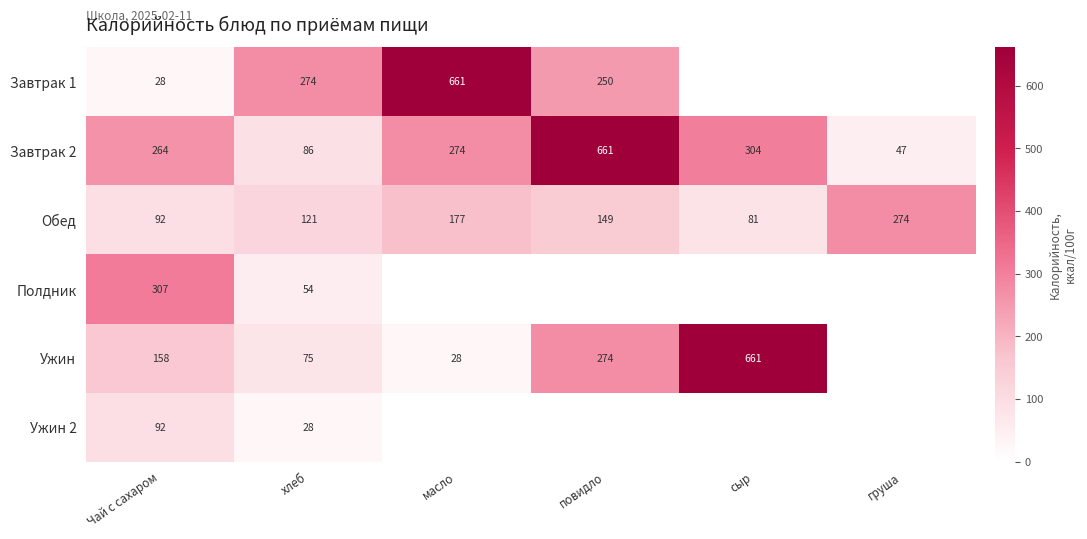

Count the number of categories in the chart.

6